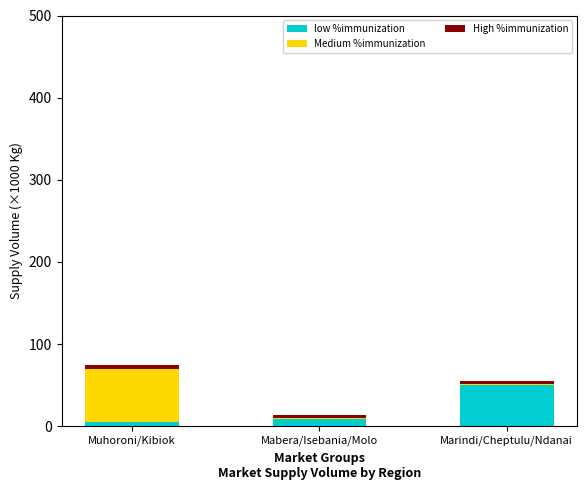

What is the sum of all low %immunization values?

64.0